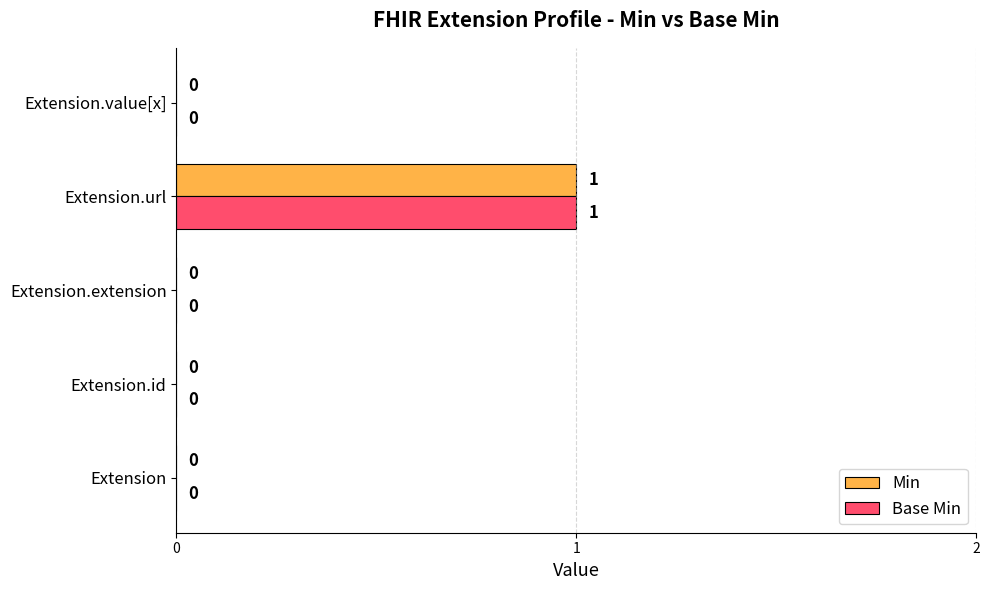

The Min series shows 0 at Extension.extension. True or false?

True